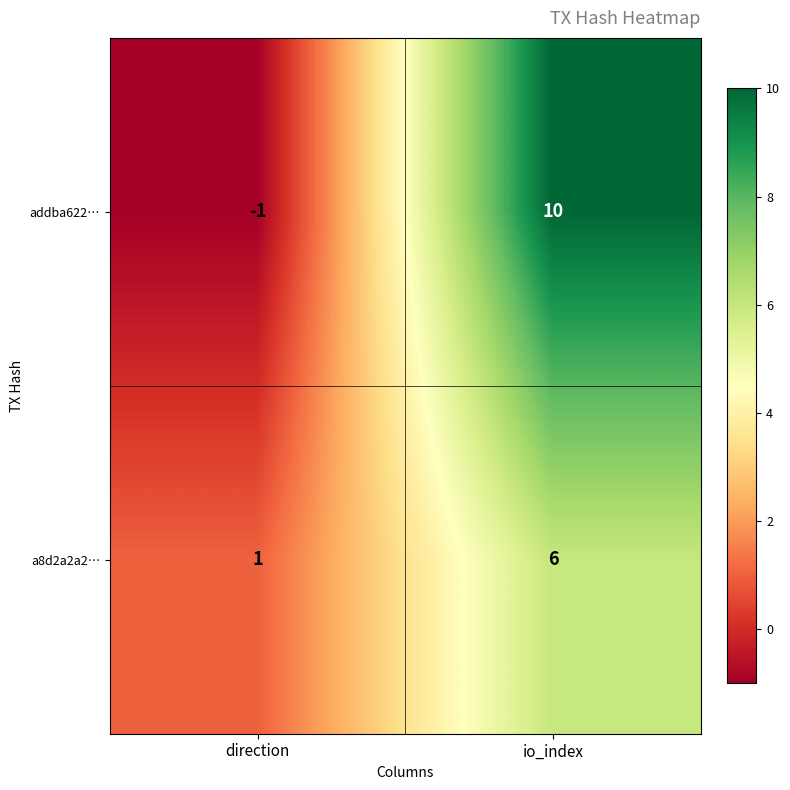

Which series has the largest range (max minus min)?

addba622…